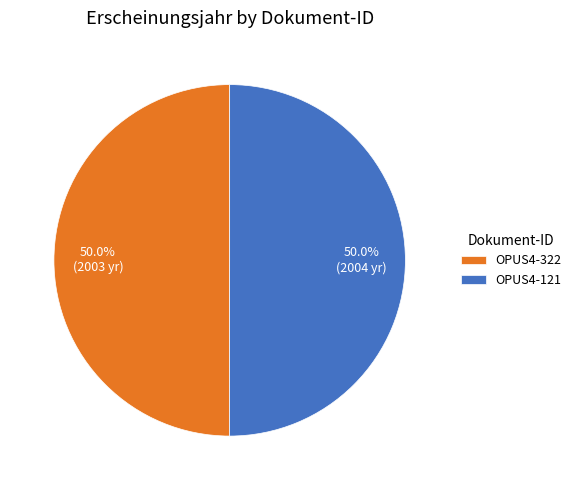

Combined, do OPUS4-121 and OPUS4-322 account for over 50%?

Yes